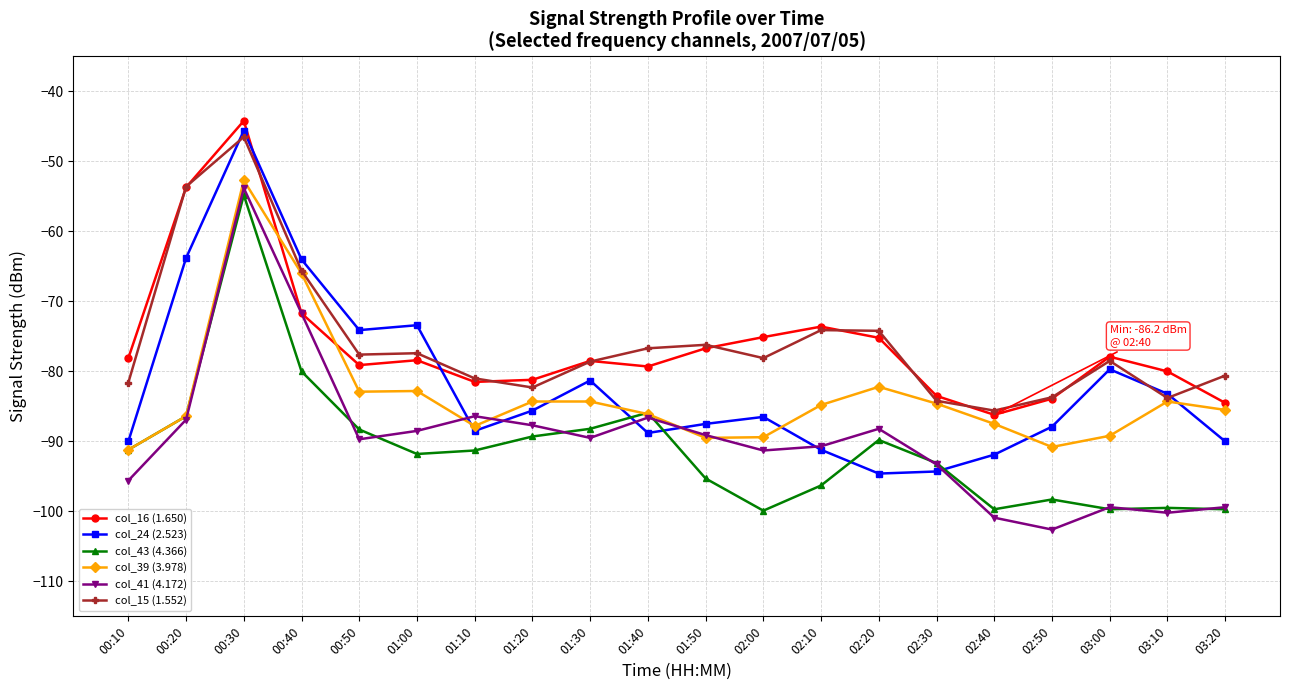

Where is the first local maximum for col_43 (4.366)?

00:30